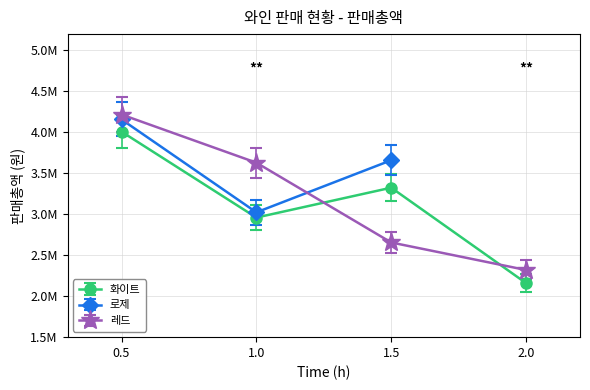

How many data points in 레드 are less than 3630000?

2